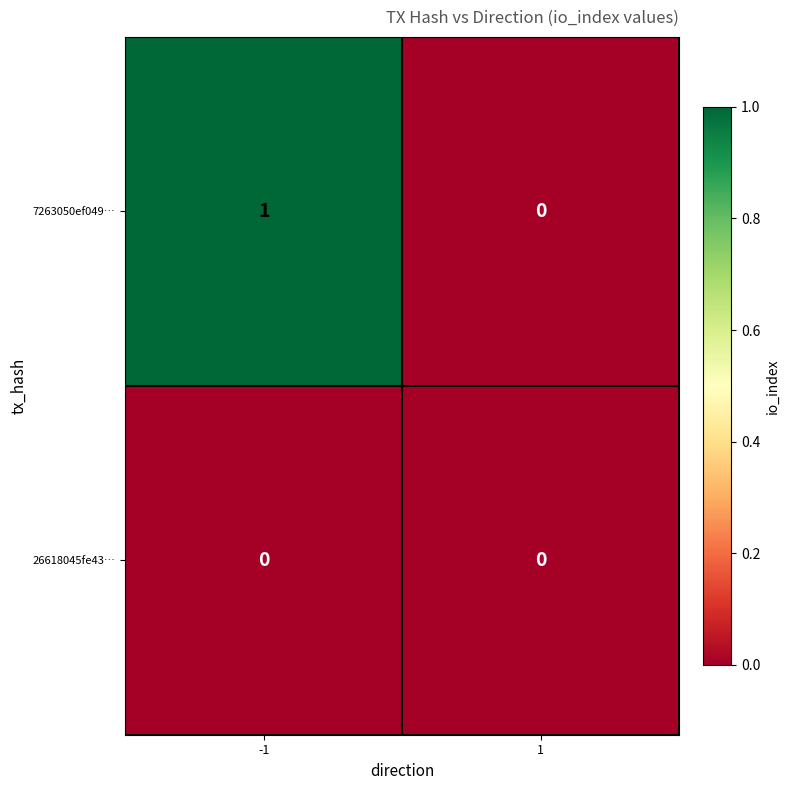

Is the value of 26618045fe43… at 1 greater than the value of 7263050ef049… at -1?

No